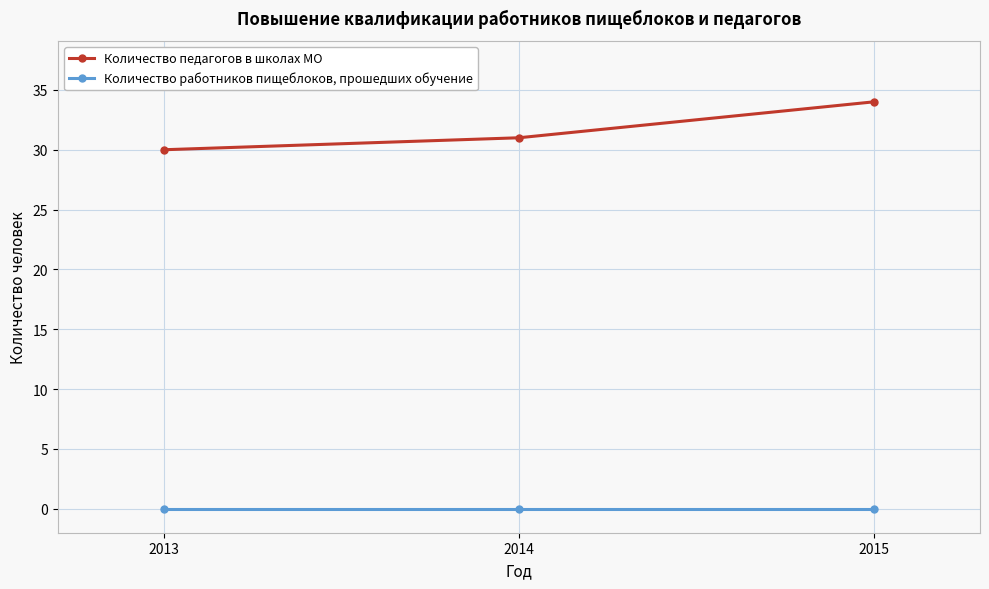

True or false: Количество педагогов в школах МО has a value of 19 at 2014.

False